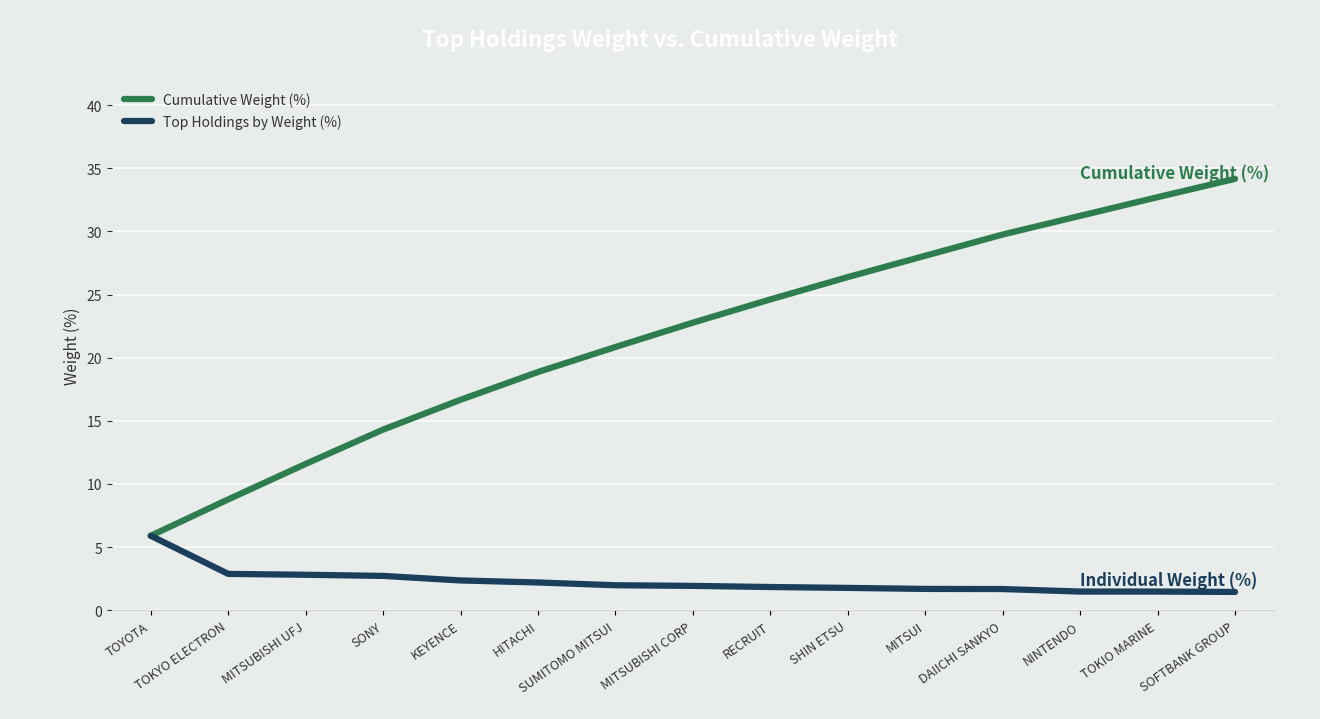

What is the difference between the second highest and second lowest values in the Cumulative Weight (%) series?

23.9